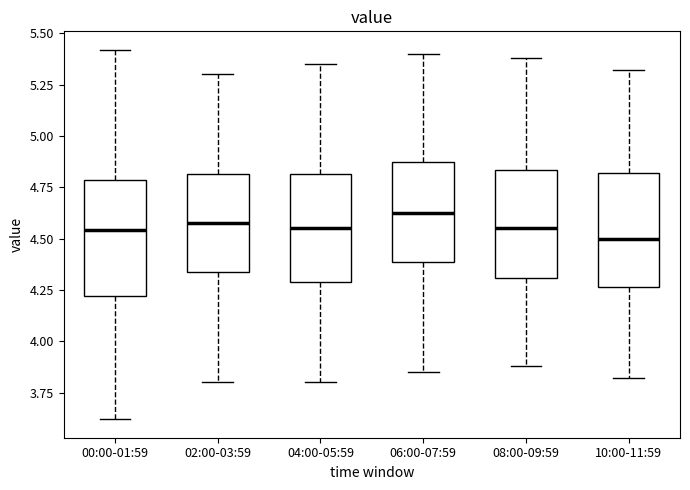

Where is the upper edge of the box for 00:00-01:59 on the y-axis? The values are not printed on the chart, so give them approximately, as read against the axis.

4.80